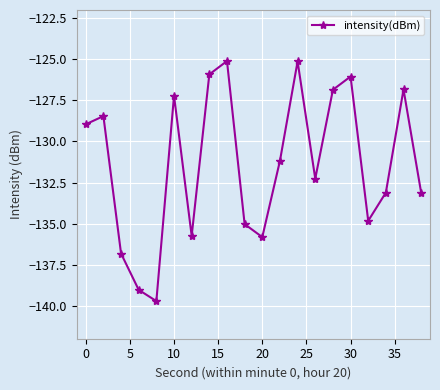

What is the value of the 17th point from the left?

-134.8